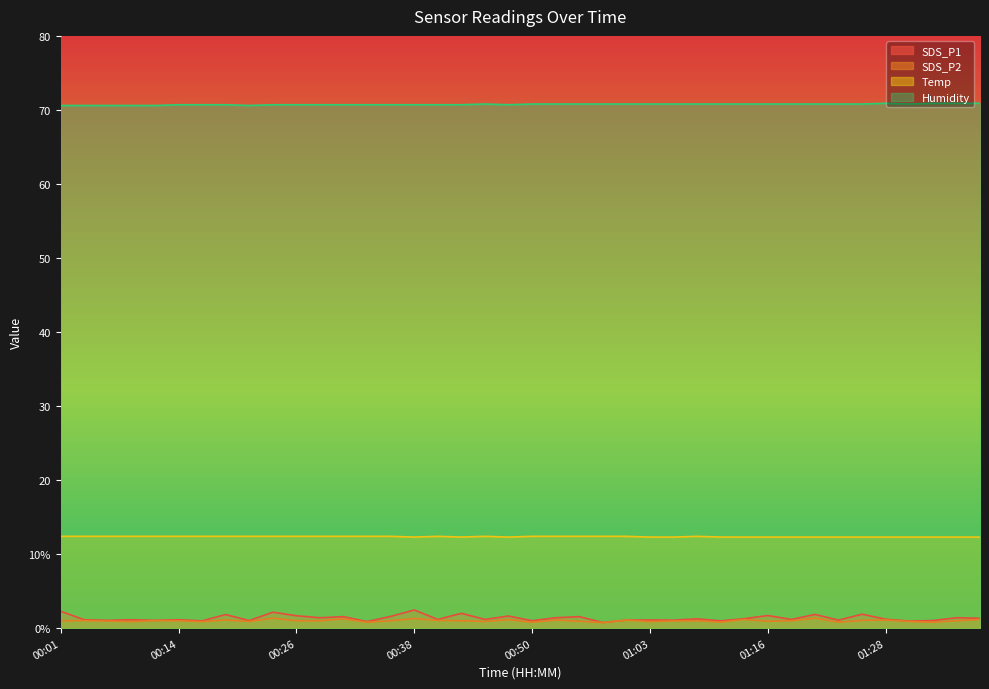

True or false: Humidity and SDS_P1 cross at least once.

False